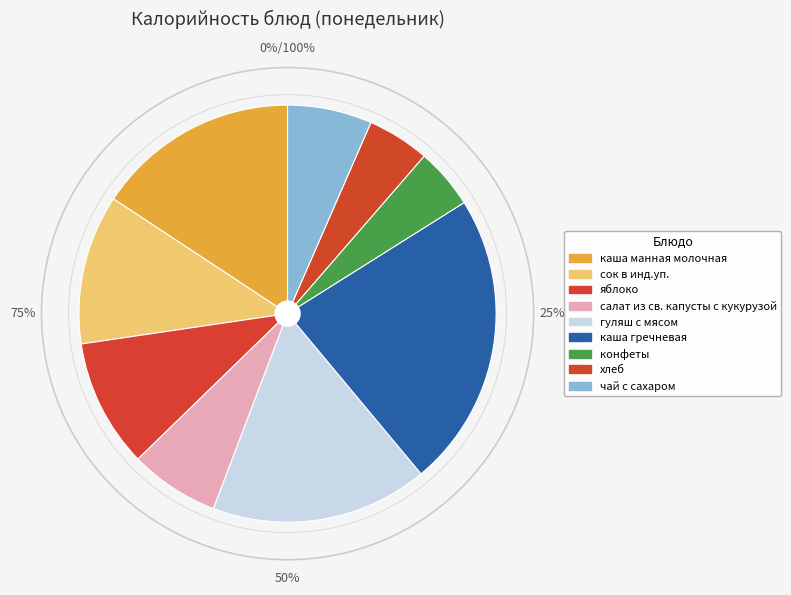

How many slices are in this pie chart?

9